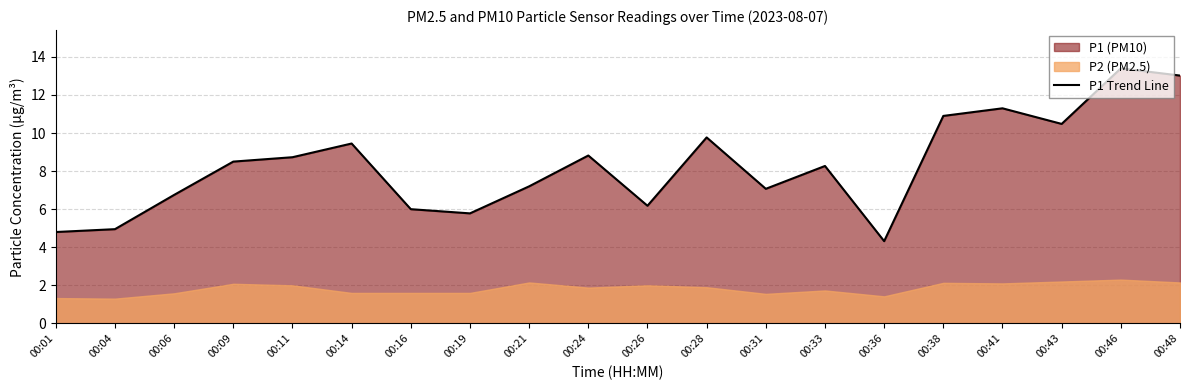

At which category does the data reach its first local valley?

00:19